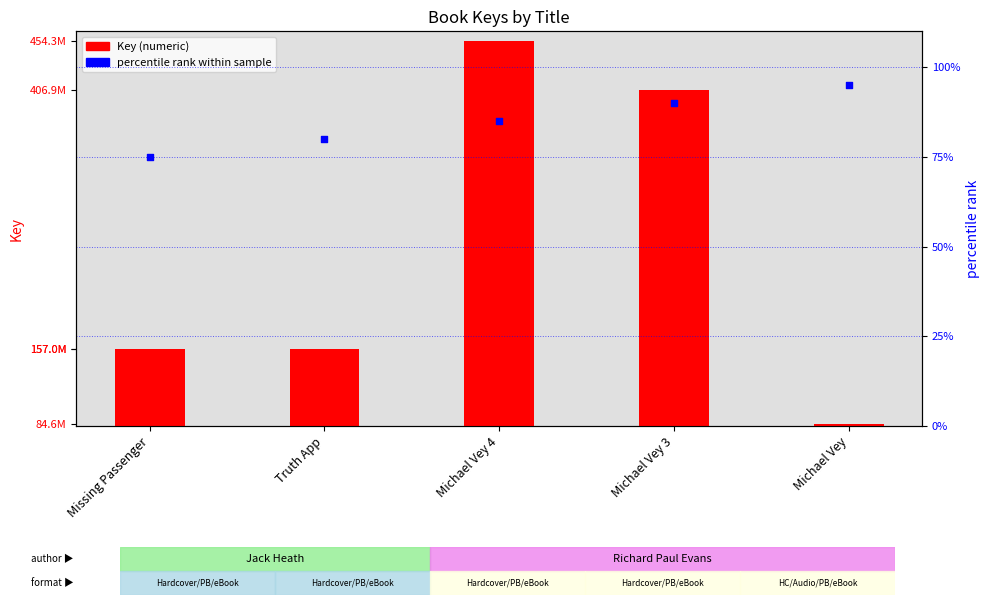

At how many categories does at least one series exceed 51892401?

5